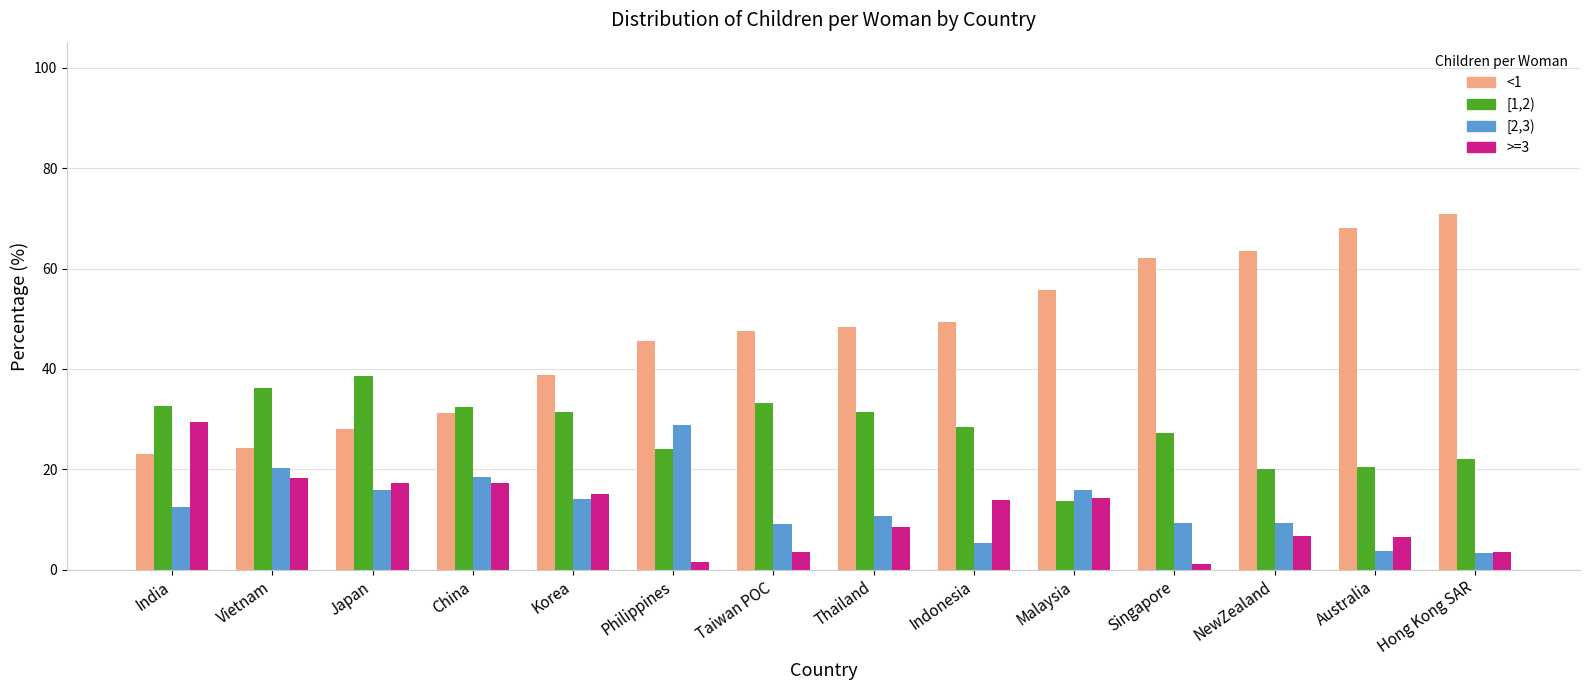

What is the difference between the second highest and minimum values in the [1,2) series?

22.5